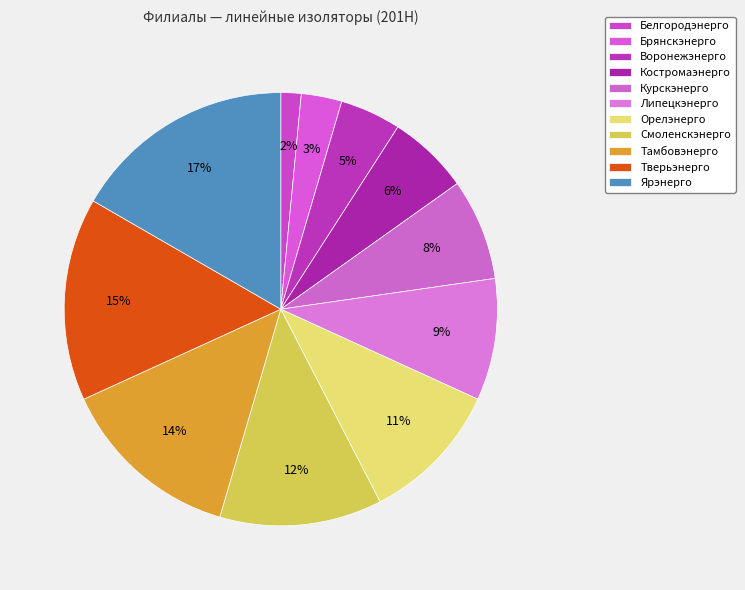

Count the number of slices in the pie.

11